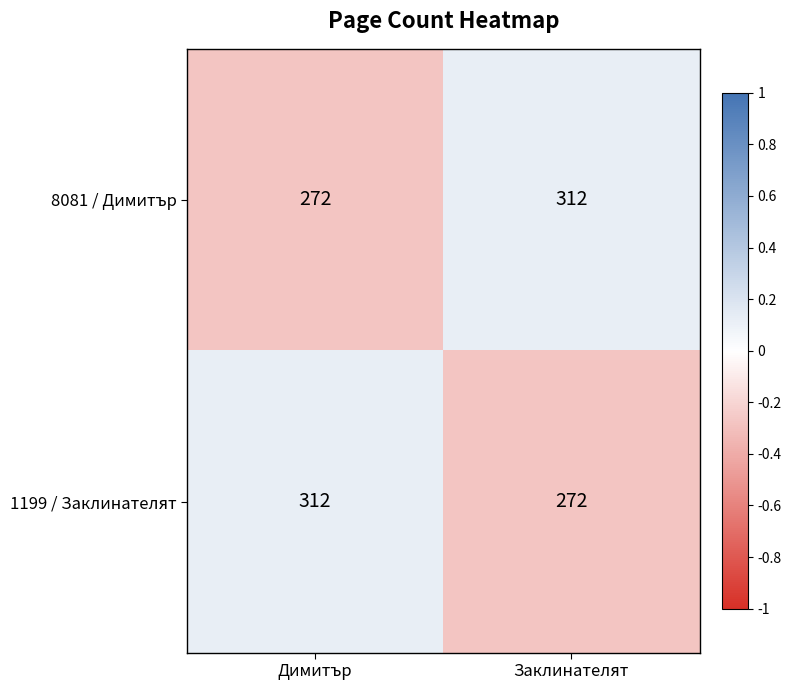

How many data points in 1199 / Заклинателят are less than 312?

1